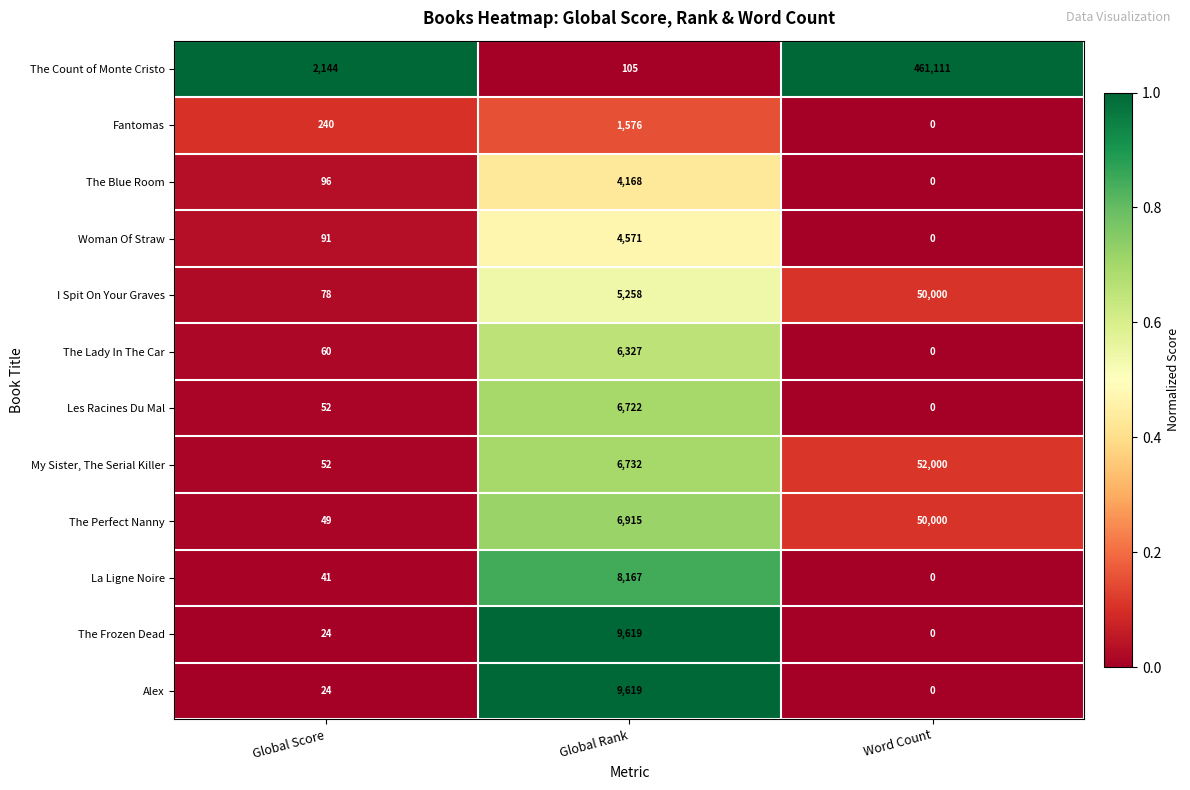

What is the spread (max minus min) of values at Global Rank?

9514